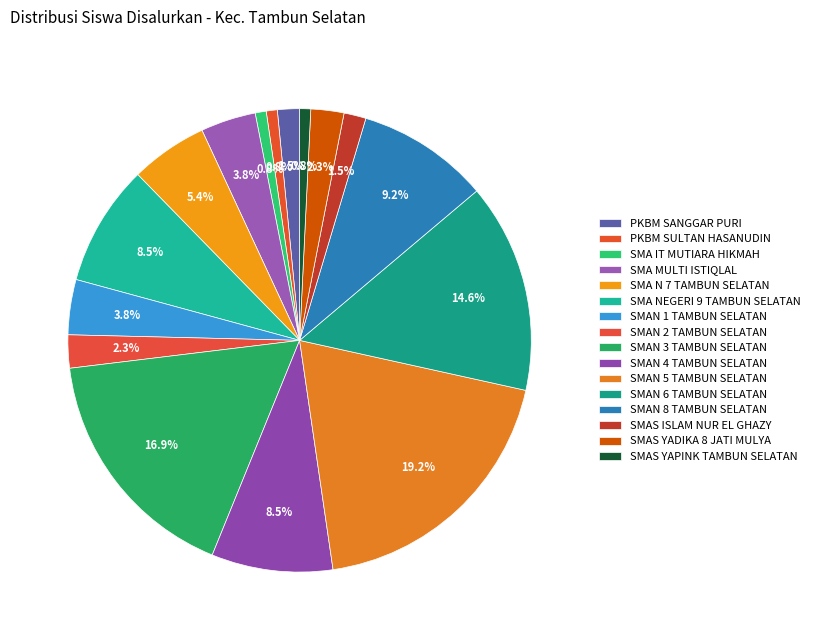

True or false: SMAN 4 TAMBUN SELATAN accounts for 1% of the total.

False